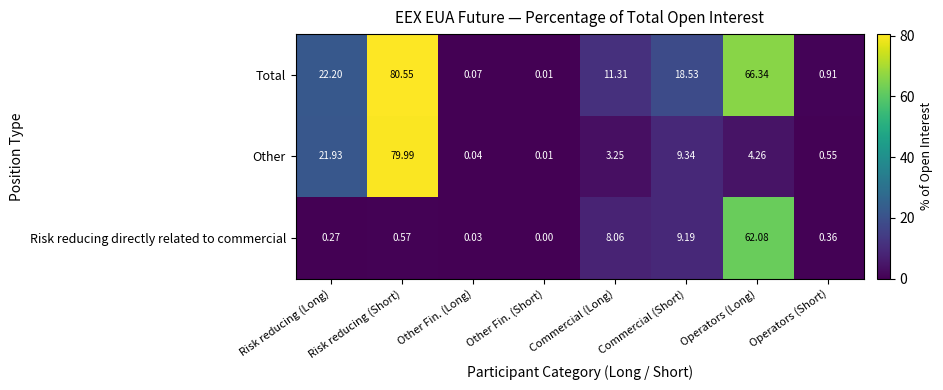

At which label does Other first exceed 4?

Risk reducing (Long)